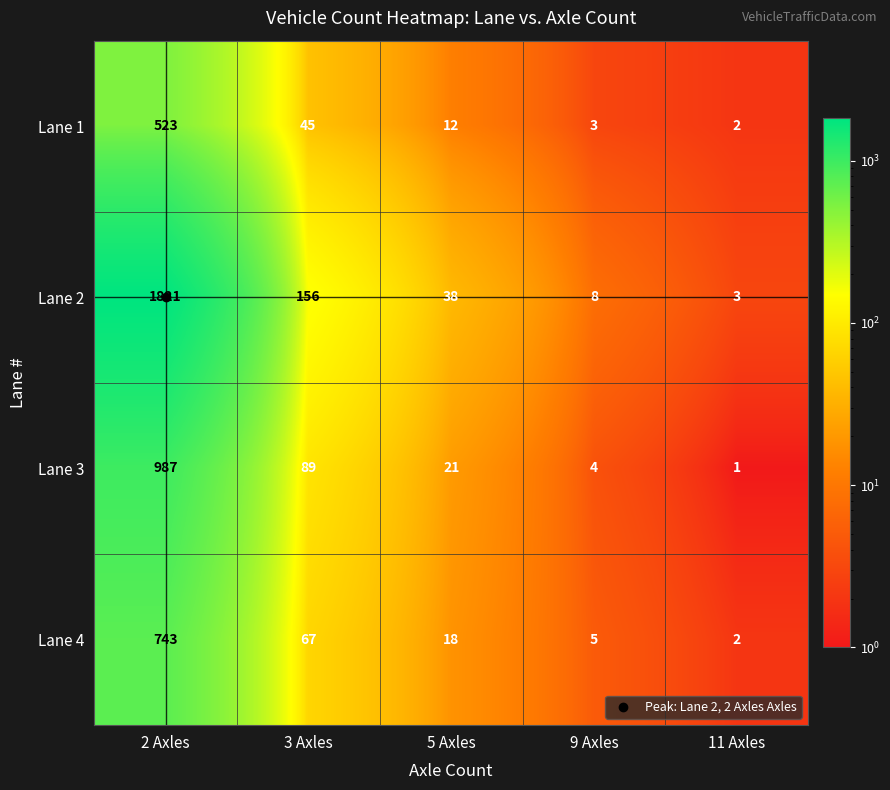

List the series in order of their peak value, lowest first.

Lane 1, Lane 4, Lane 3, Lane 2